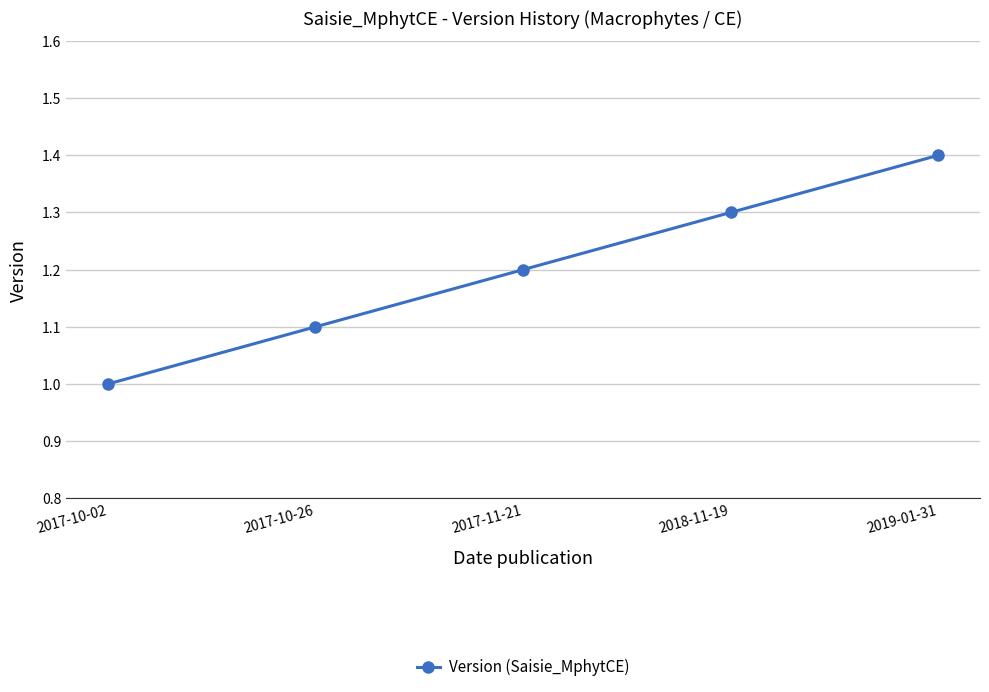

At which category does the chart reach its peak across all series?

2019-01-31